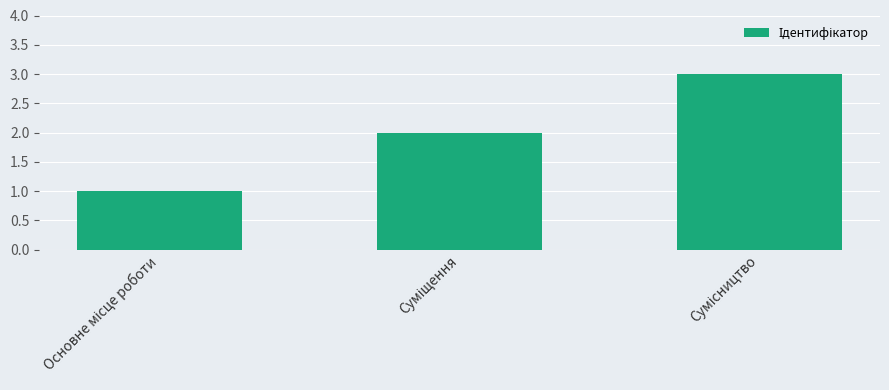

What is the greatest value displayed?

3